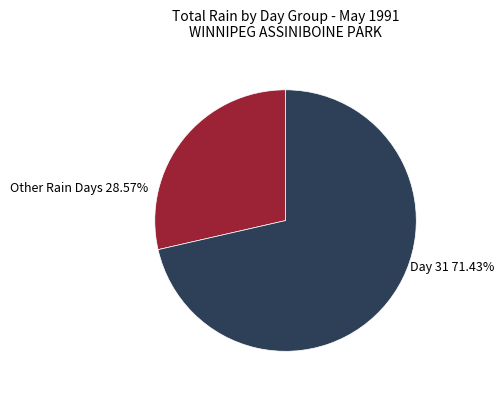

Is there a majority slice in this chart?

Yes